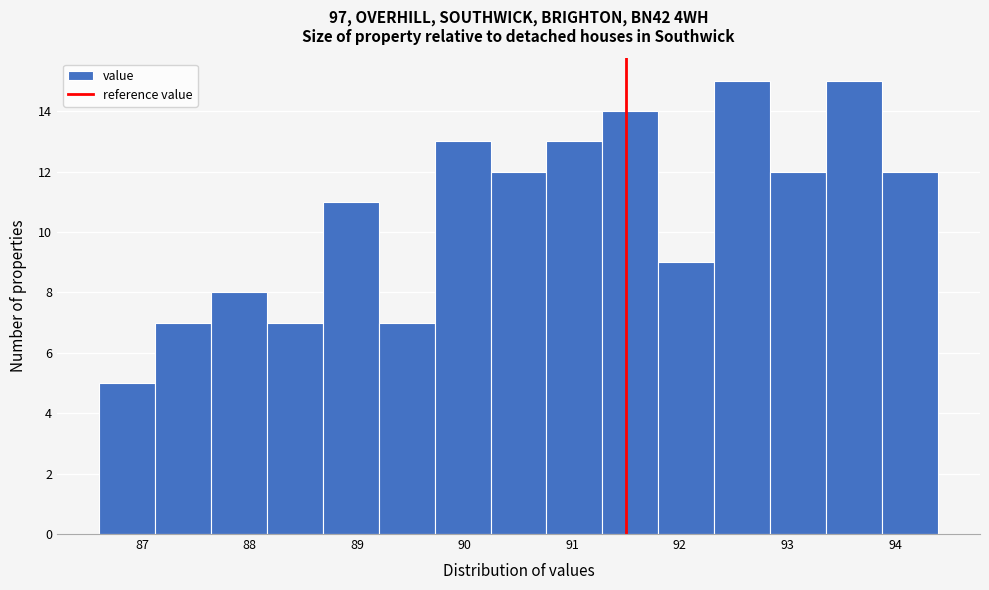

What is the height of the bar covering 90.76 to 91.28 on the x-axis? Neither the bar edges nor the heights are printed on the chart, so give them approximately, as read against the axes.

13